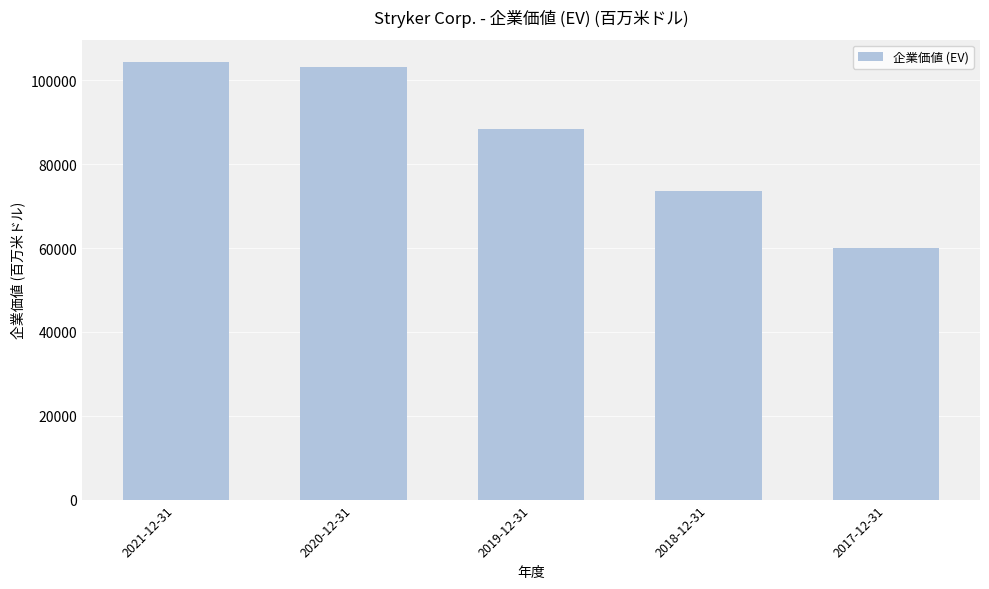

Which has a higher value, 2019-12-31 or 2018-12-31?

2019-12-31